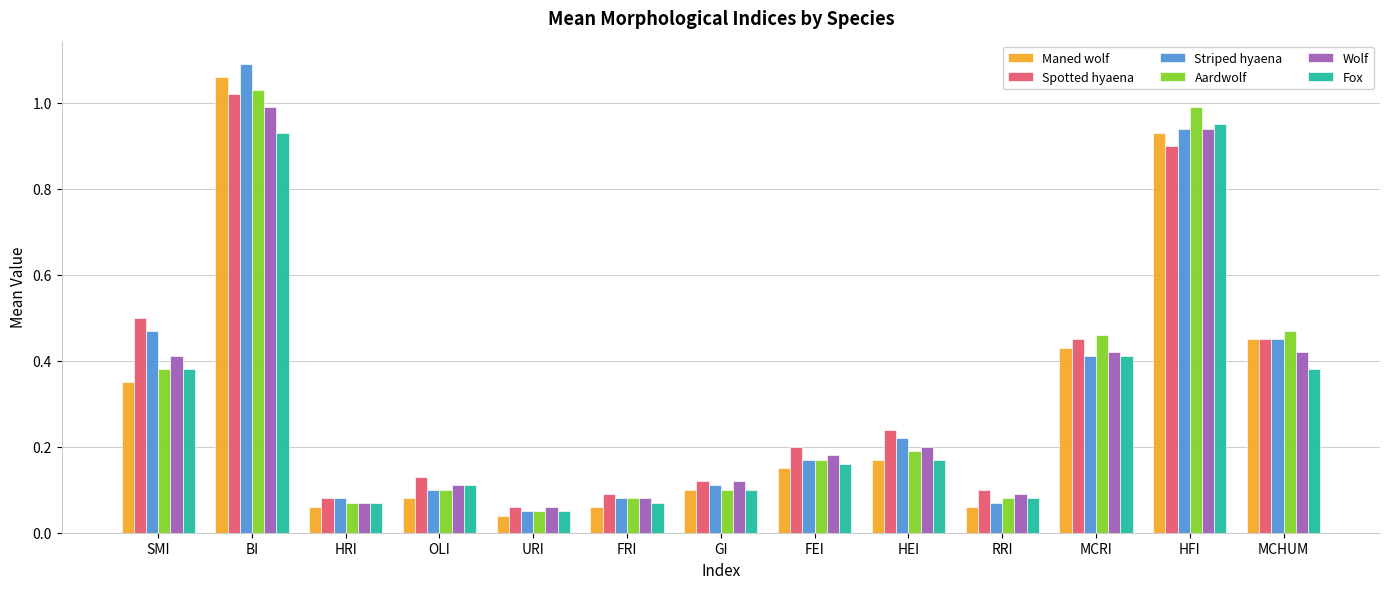

The Striped hyaena series shows 0.2 at FEI. True or false?

True